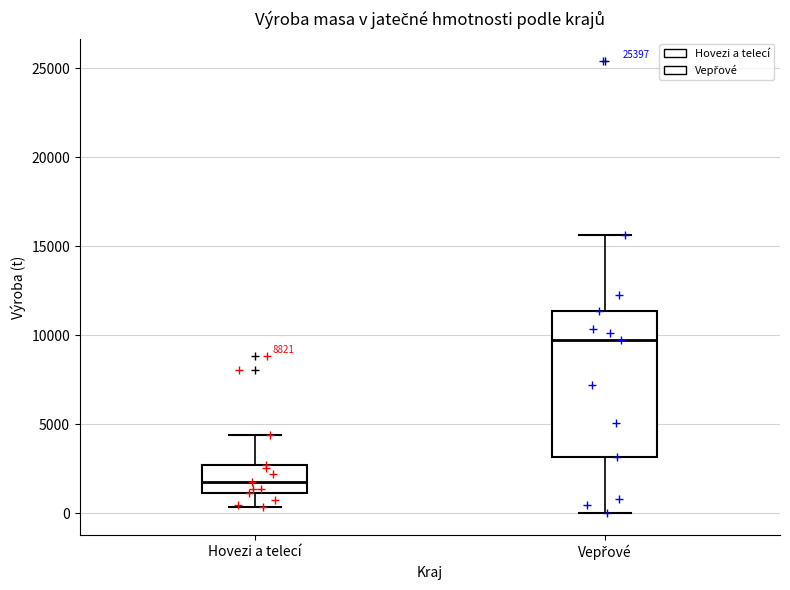

Which box's median line is the lowest?

Hovezi a telecí